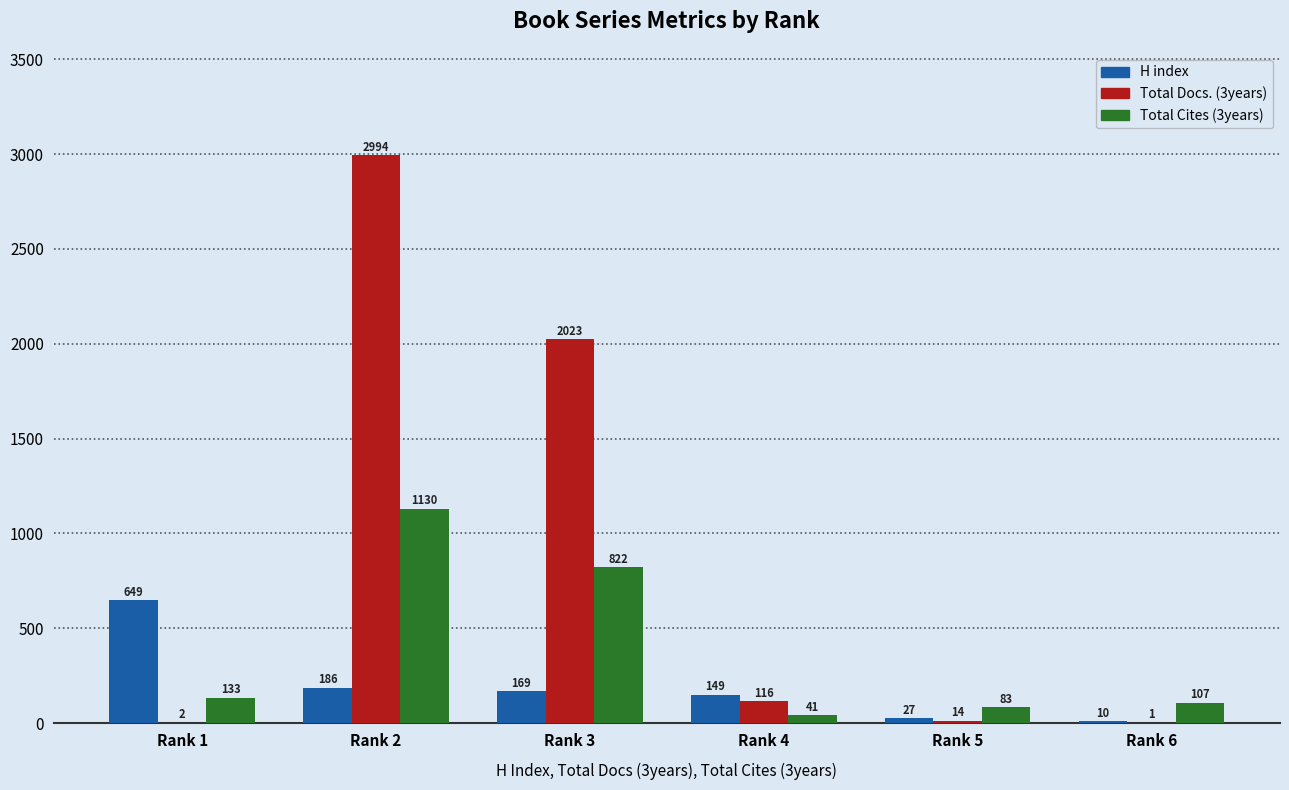

Is it true that Total Cites (3years) equals 41 at Rank 4?

True